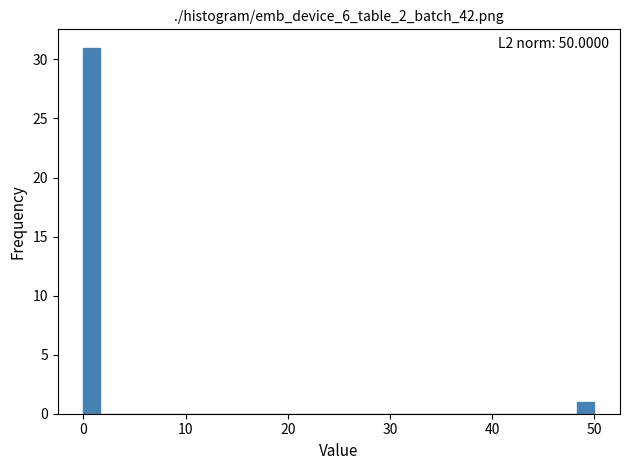

Around what value on the x-axis is the tallest bar? Give the approximate position of its centre, as read against the axis.

1